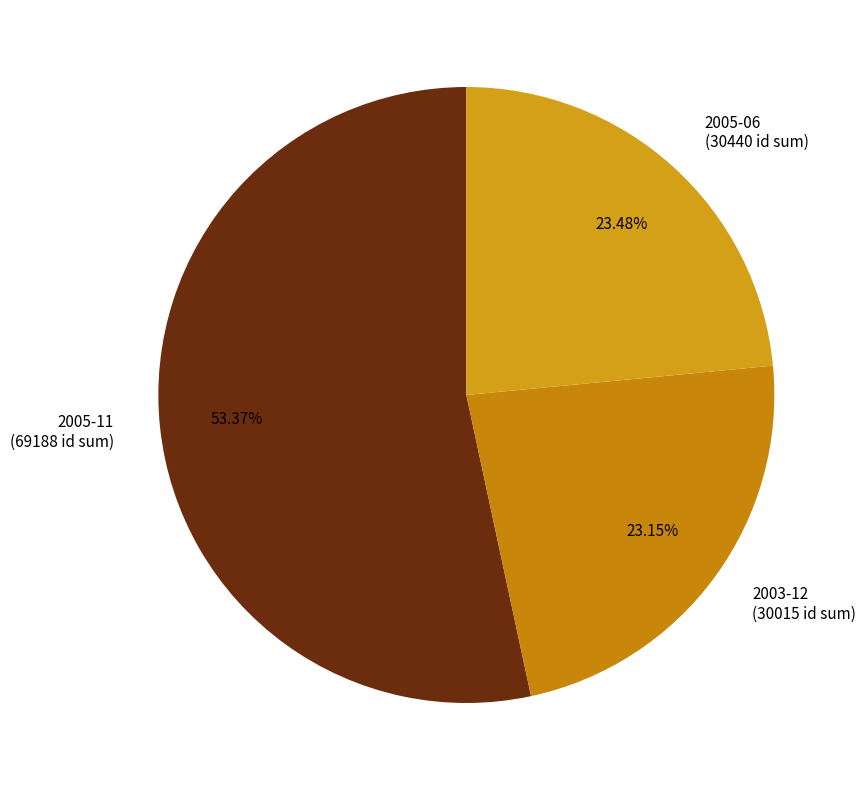

Is the sum of 2005-11 (69188 id sum) and 2003-12 (30015 id sum) greater than half?

Yes